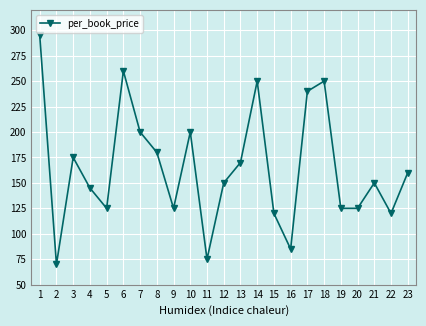

Where is the data nearest to the value 182?

8